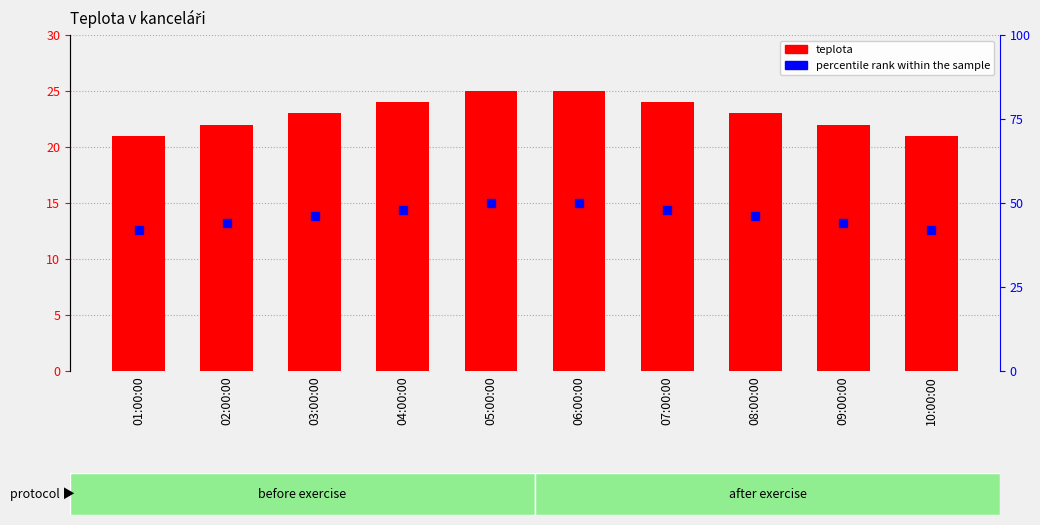

At how many categories does at least one series exceed 22?

10